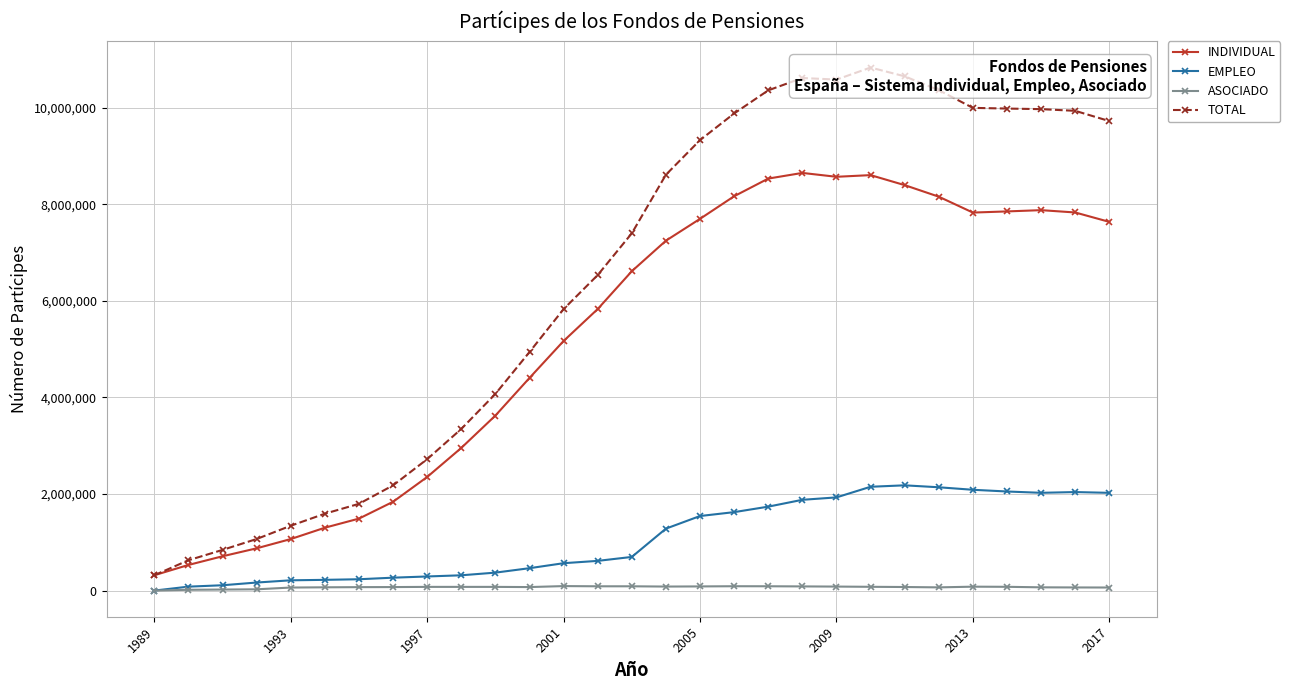

True or false: EMPLEO has a value of 2643641 at 18.

False